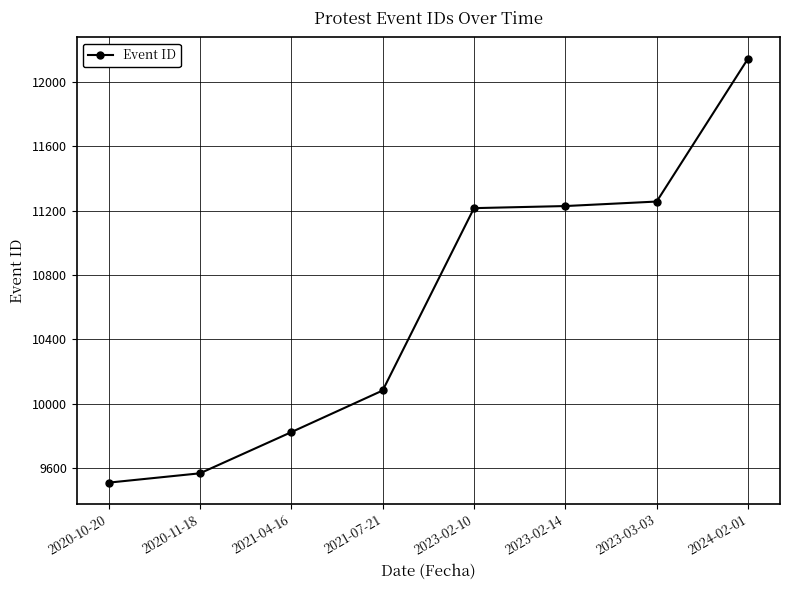

Approximately how many times larger is the value at 2024-02-01 compared to 2021-04-16?

1.2